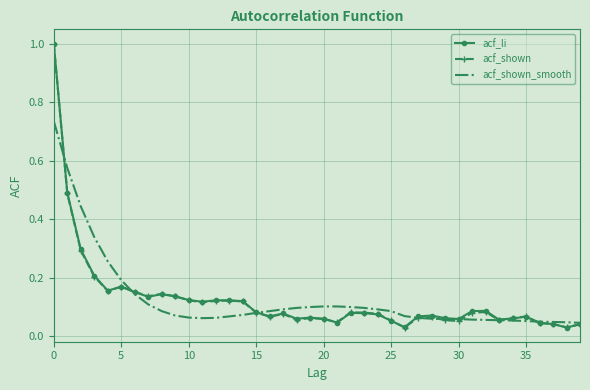

True or false: acf_shown_smooth and acf_shown cross at least once.

True